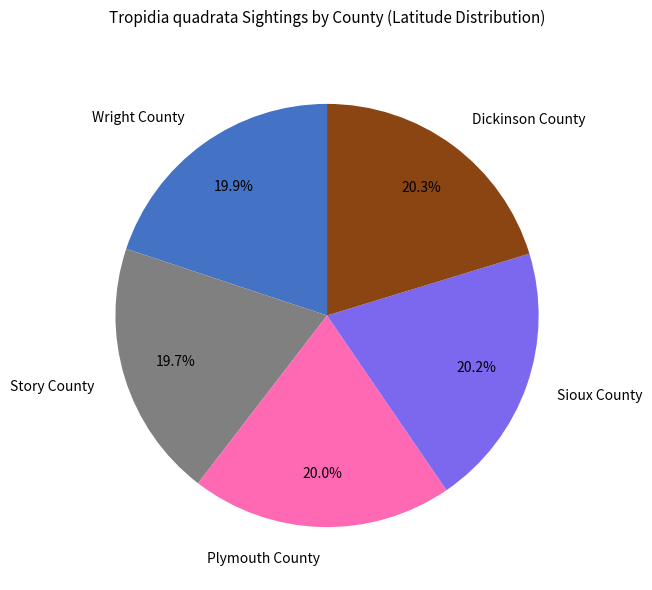

Is there any slice that represents more than half of the pie?

No